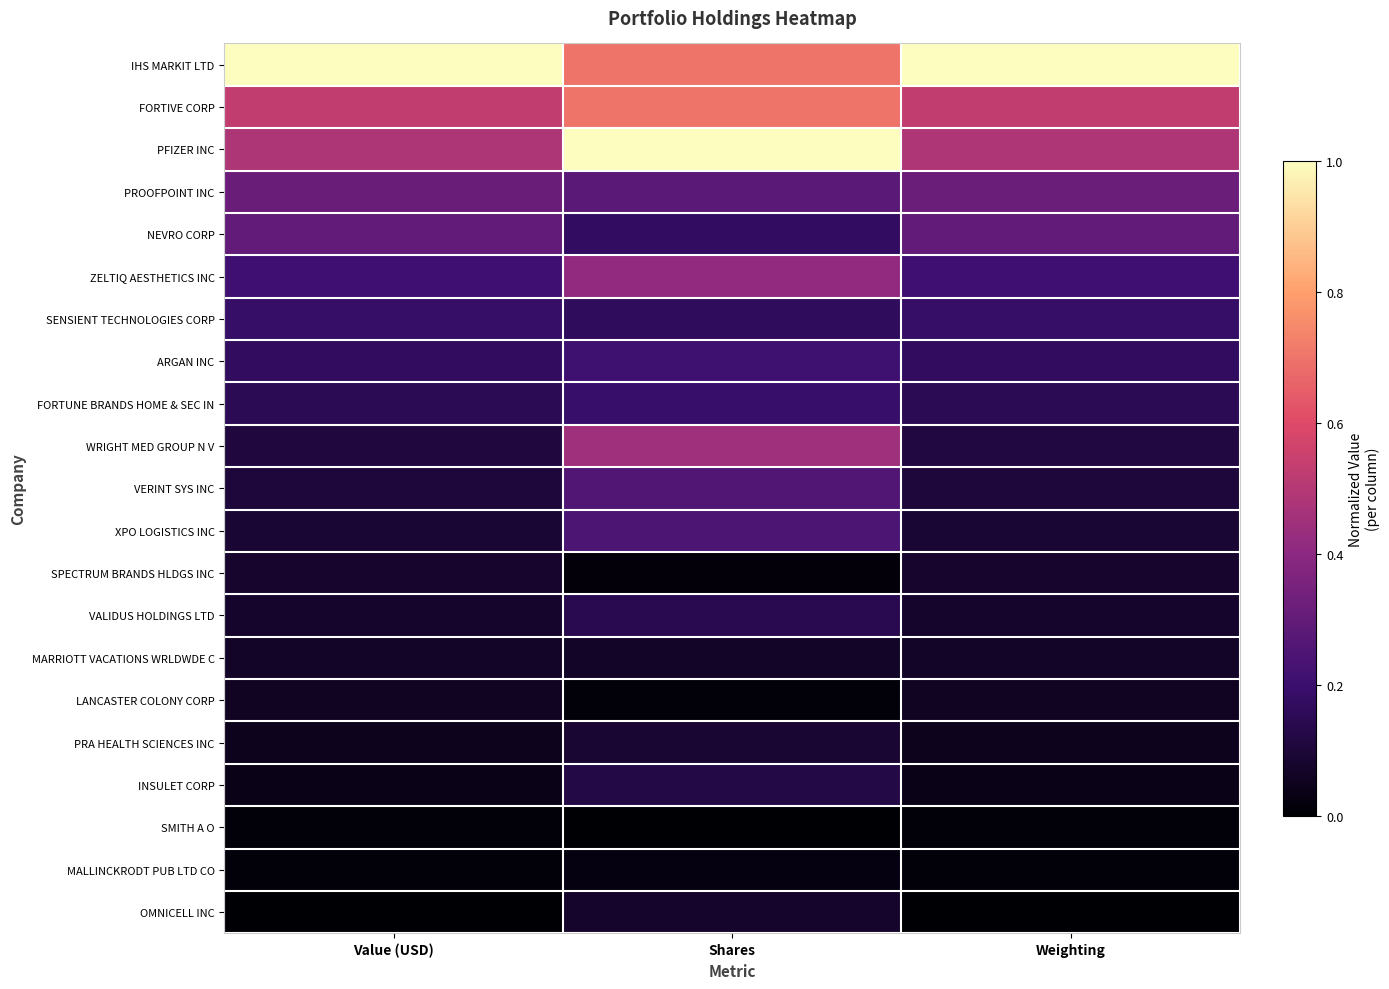

At how many categories does at least one series exceed 0?

3